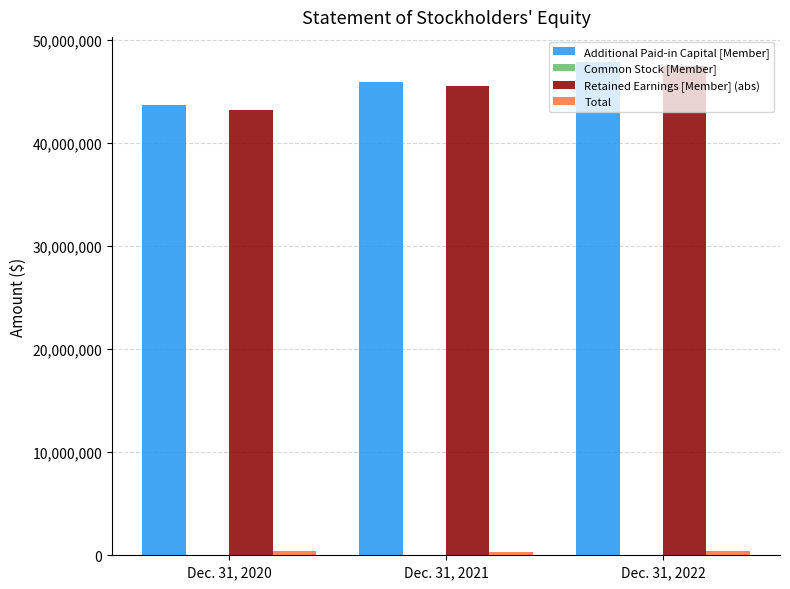

Which series changed the most between Dec. 31, 2020 and Dec. 31, 2022?

Retained Earnings [Member] (abs)